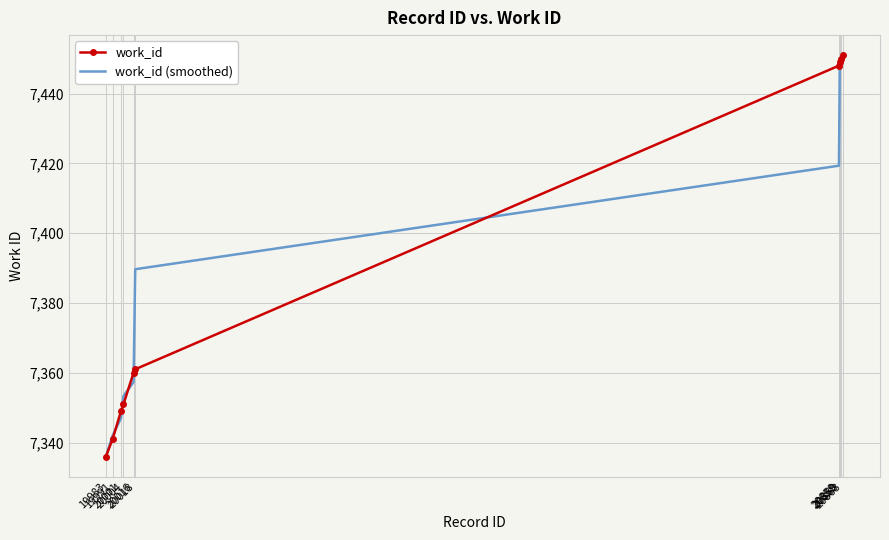

What is the maximum value shown in the chart?

7451.0